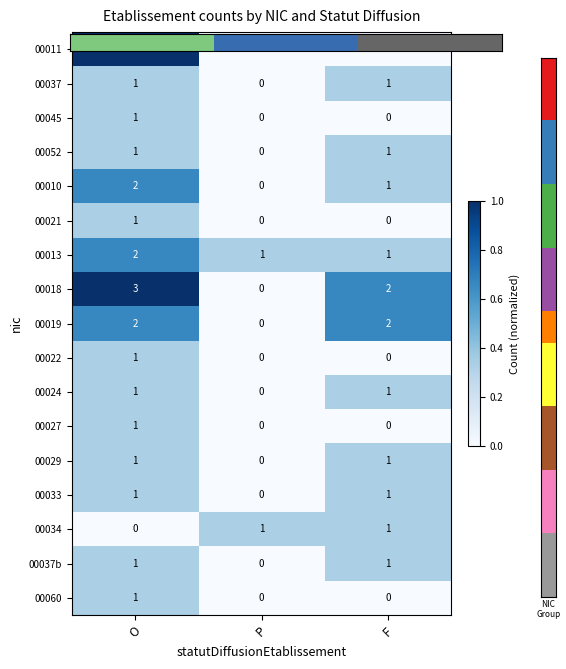

What is the difference between the maximum and minimum values in the 00011 series?

3